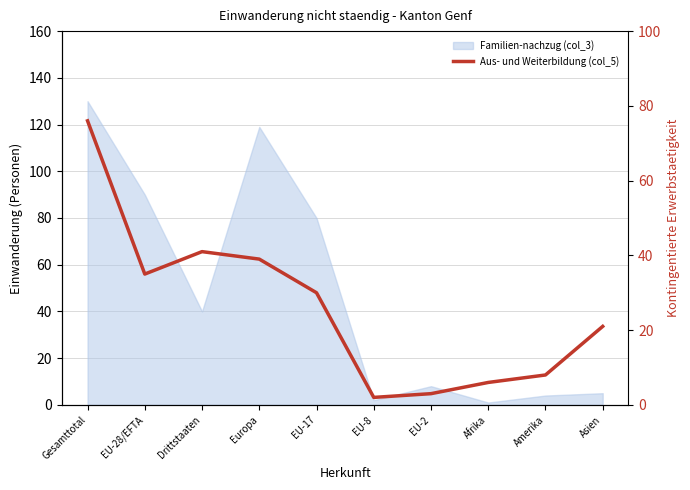

Rank the categories by value from lowest to highest.

EU-8, EU-2, Afrika, Amerika, Asien, EU-17, EU-28/EFTA, Europa, Drittstaaten, Gesamttotal